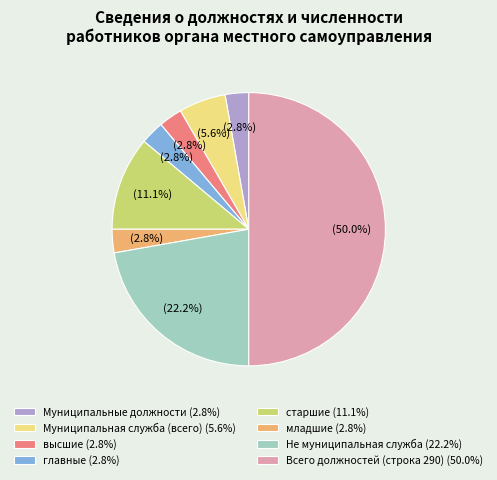

Which slice is the largest?

Всего должностей (строка 290) (50.0%)